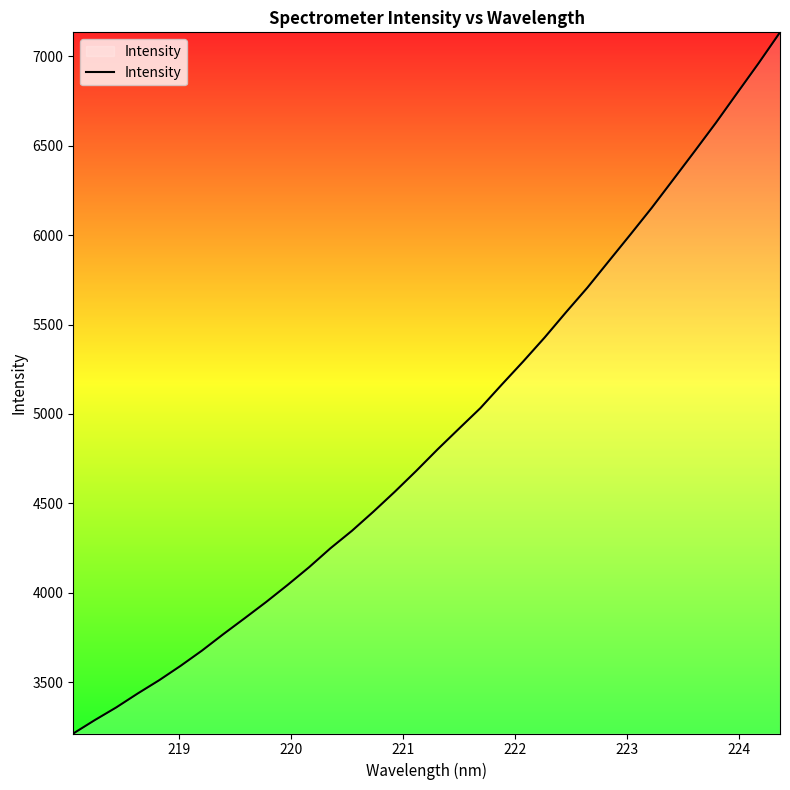

What is the difference between the maximum and minimum values?

3922.4